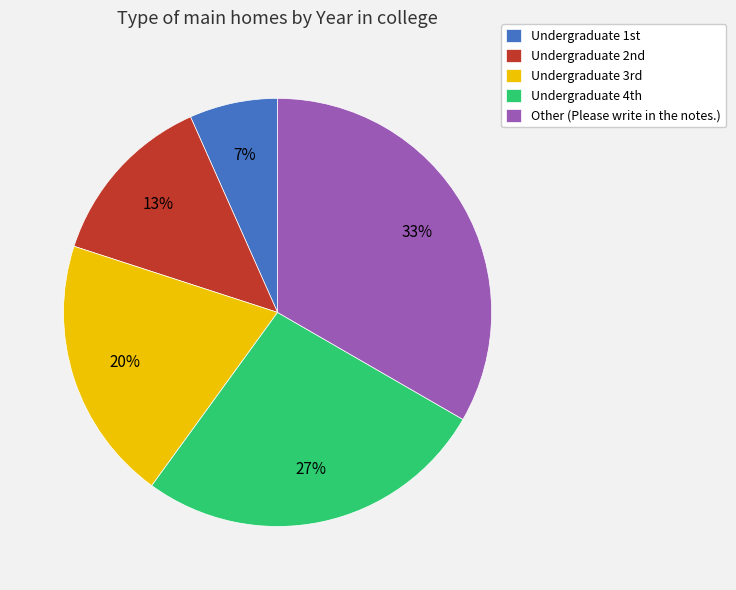

Is there any slice that represents more than half of the pie?

No